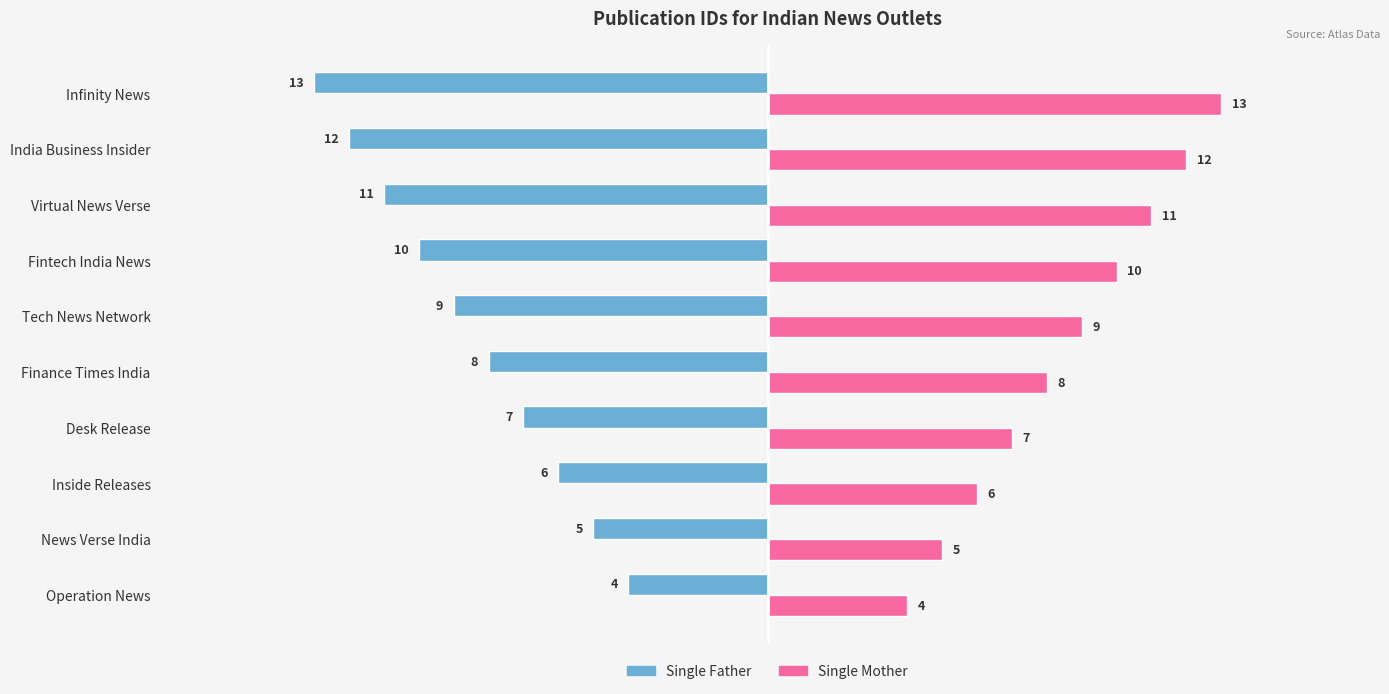

What is the sum of all Single Mother values?

85